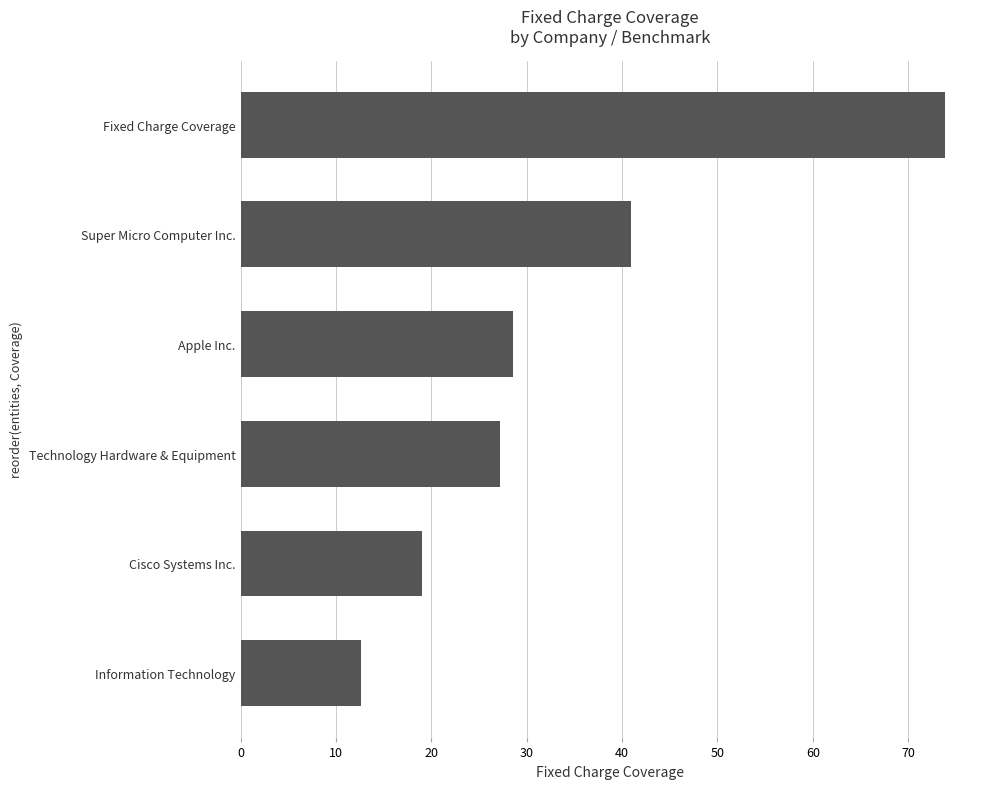

How many series are shown in this chart?

1